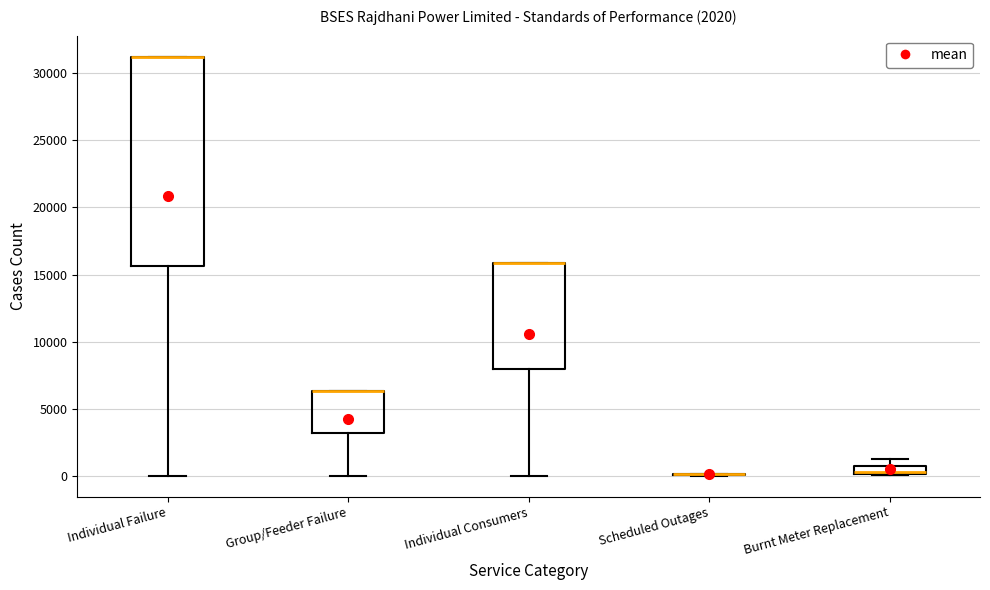

Comparing the boxes themselves (not the whiskers), which one is the tallest?

Individual Failure